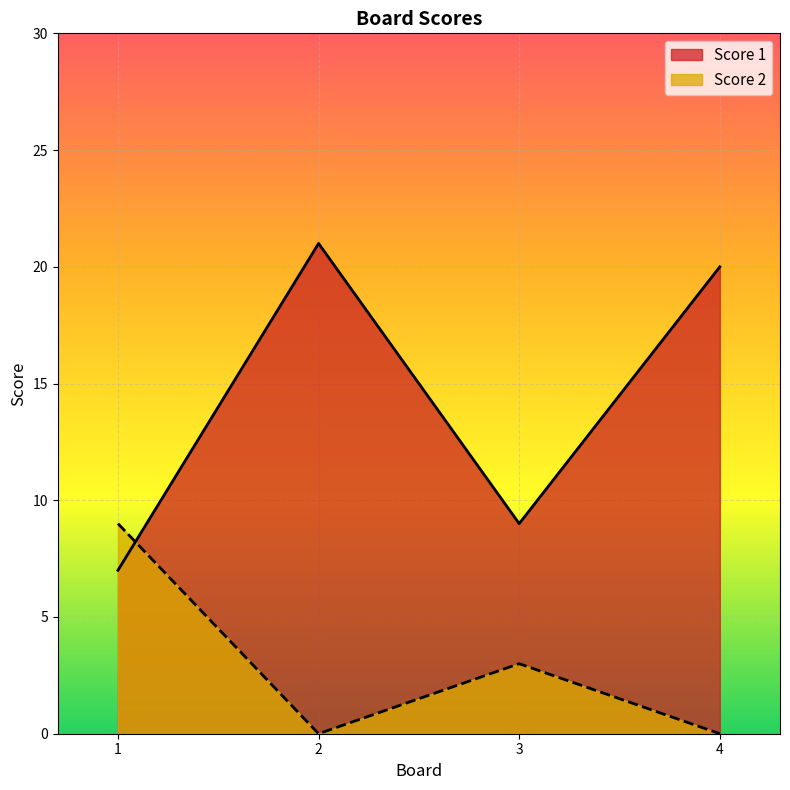

Which series ends up on top after the final intersection of Score 1 and Score 2?

Score 1